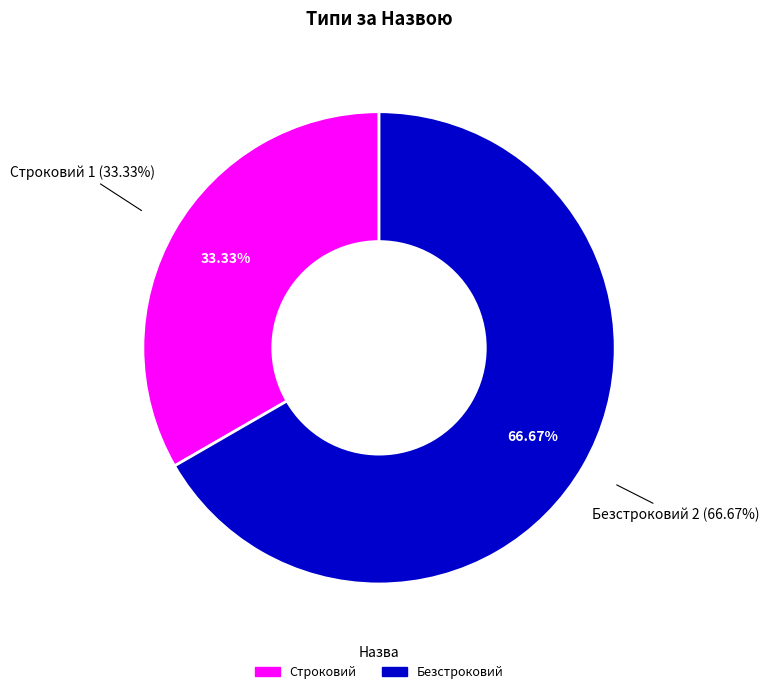

What percentage is the Строковий slice, to the nearest percent?

33%